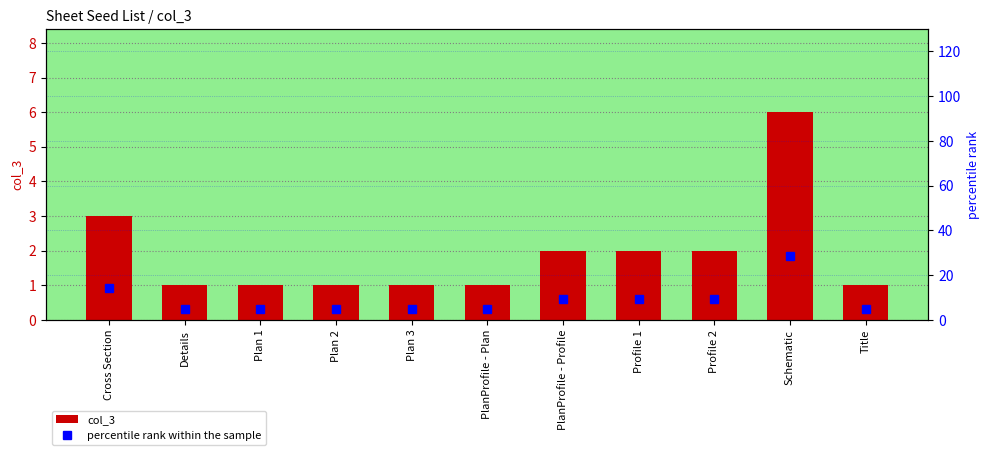

At which category does the chart reach its peak across all series?

Schematic